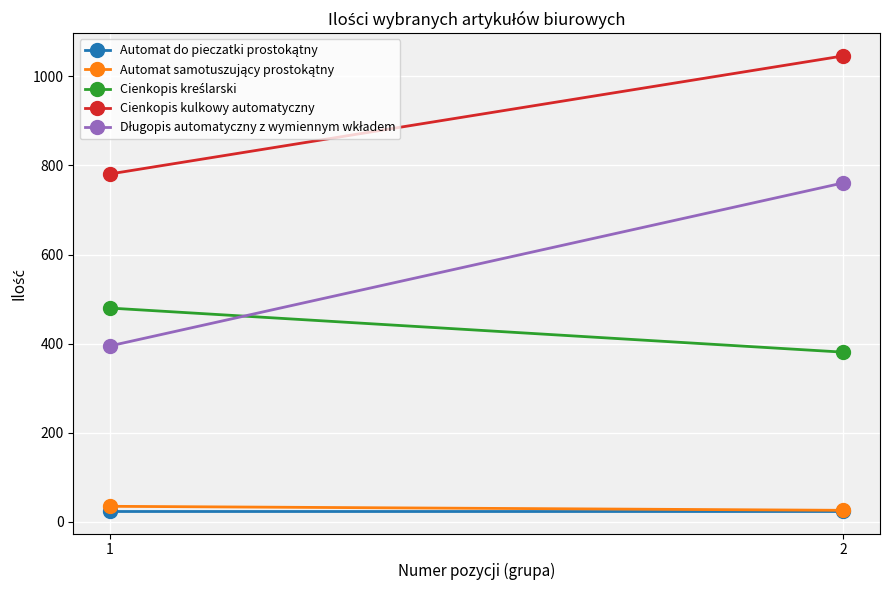

True or false: Automat do pieczatki prostokątny has a value of 25 at 1.

True